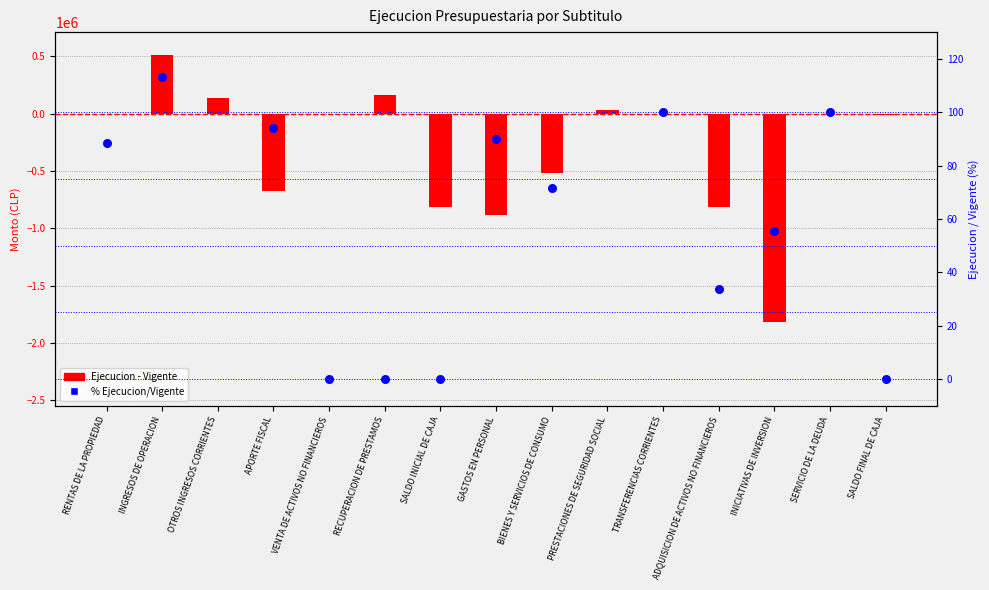

Which series has the widest spread of Y values?

Ejecucion - Vigente